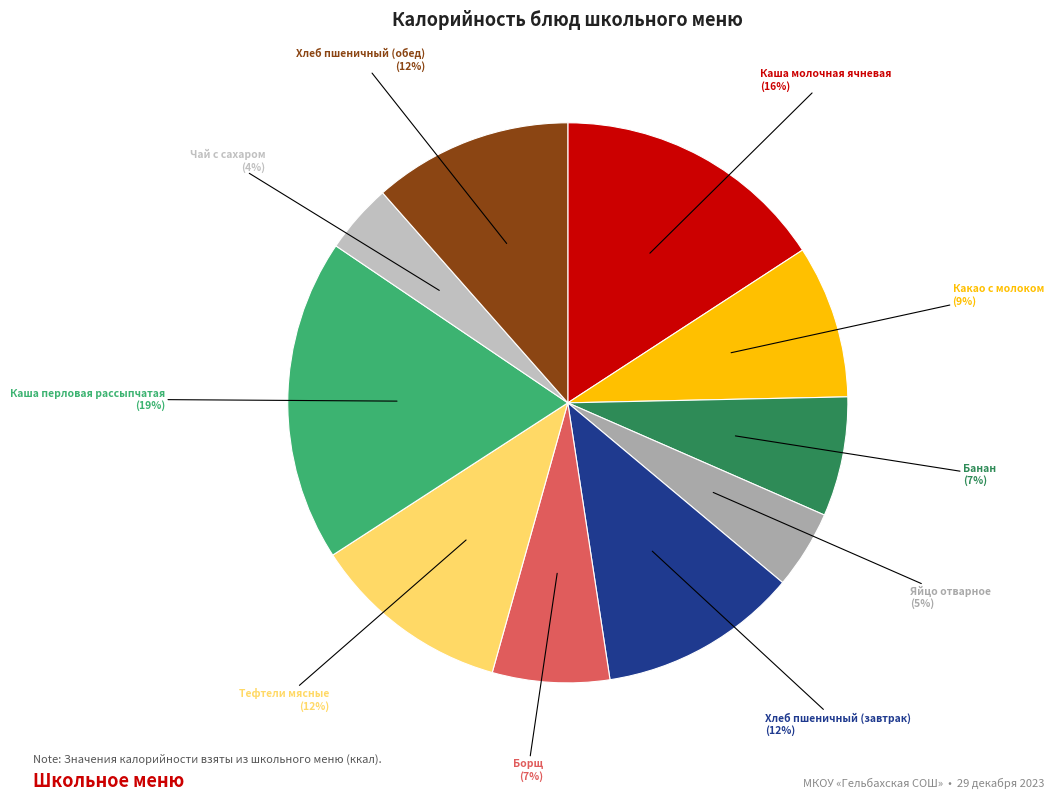

How many slices are in this pie chart?

10